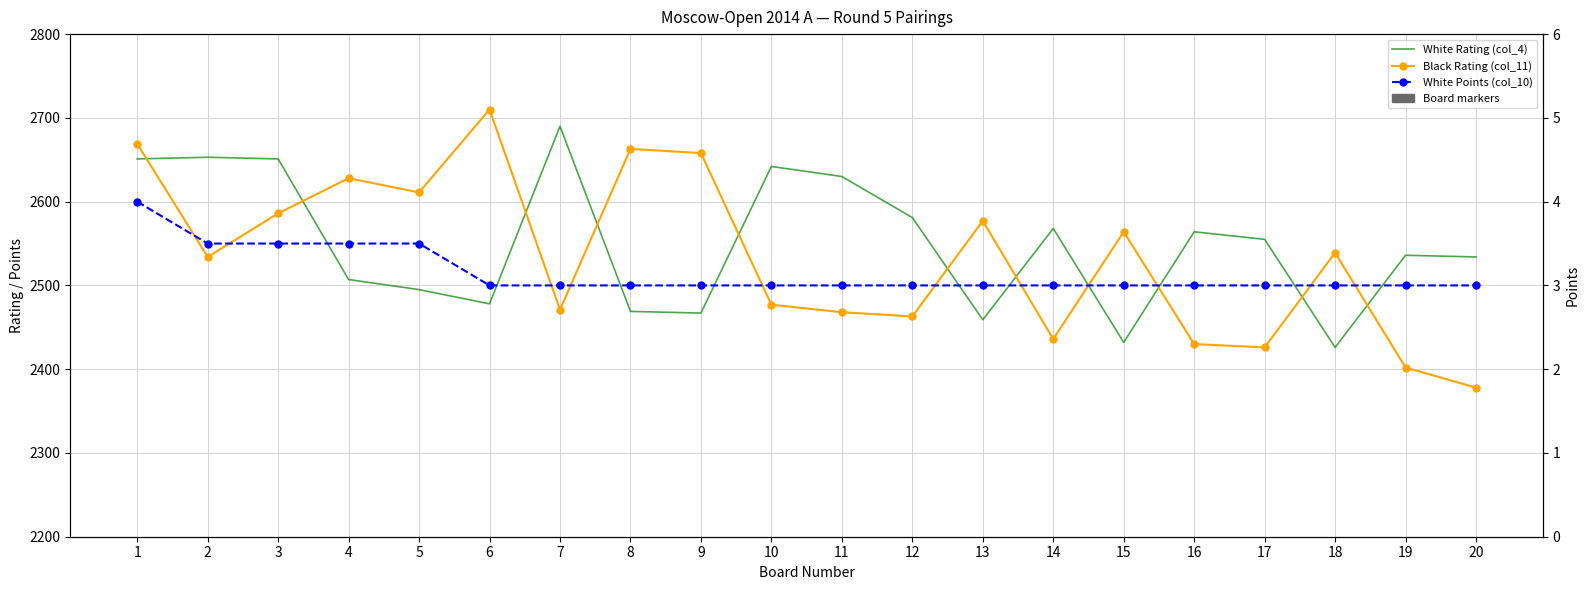

True or false: Black Rating (col_11) has a value of 2468.0 at 11.

True